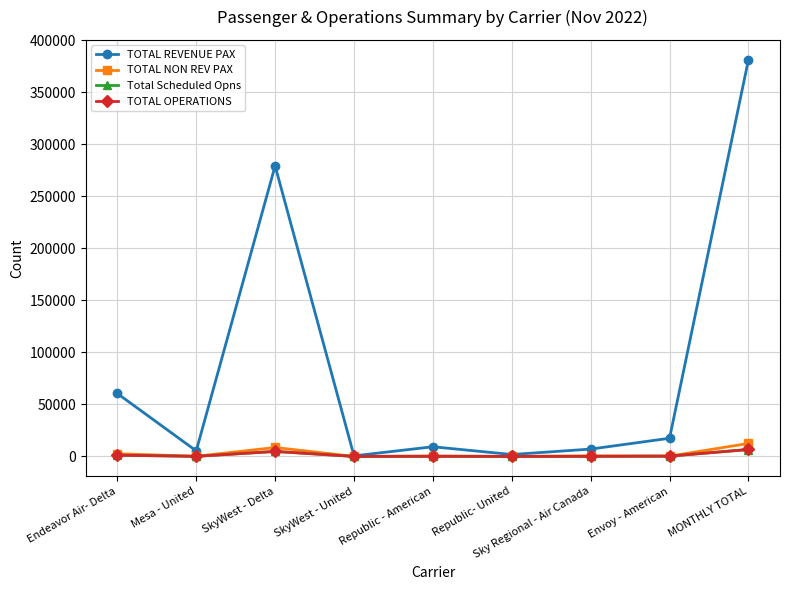

Is it true that TOTAL REVENUE PAX equals 381137 at MONTHLY TOTAL?

True